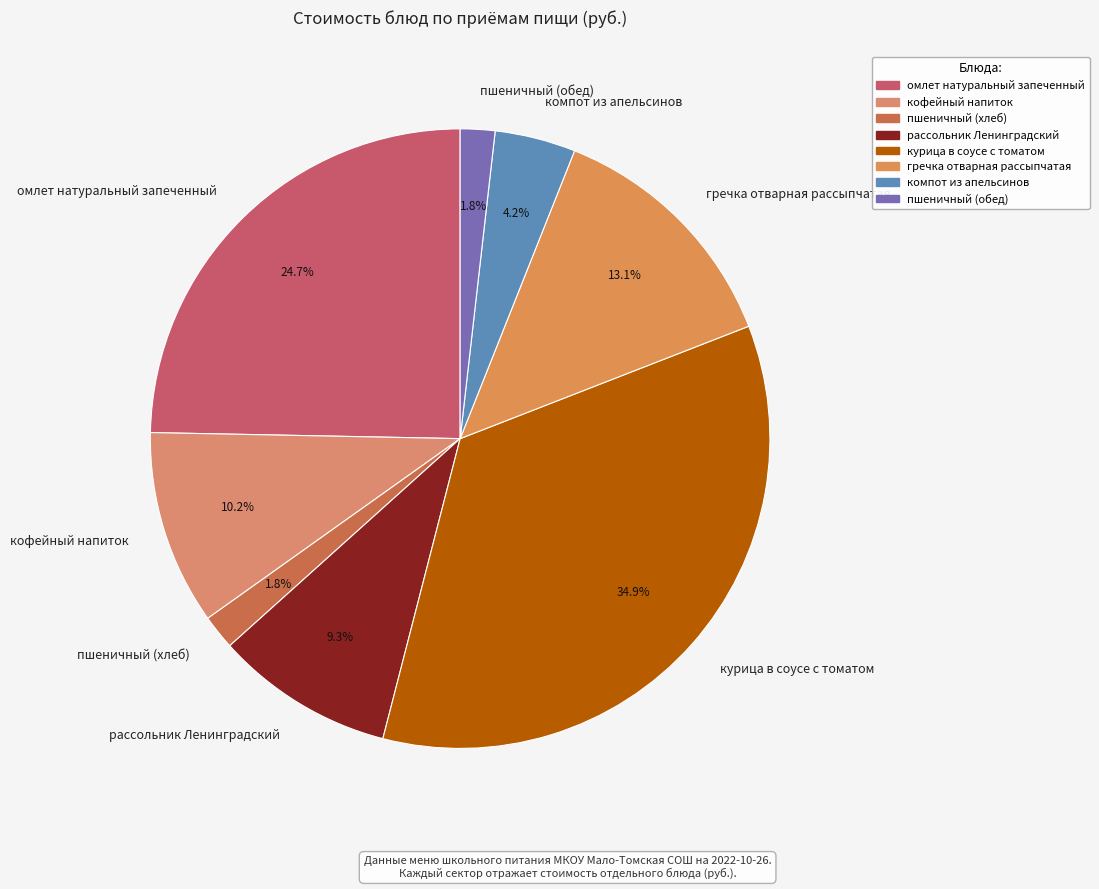

Approximately how many times larger is the value at гречка отварная рассыпчатая compared to омлет натуральный запеченный?

0.5